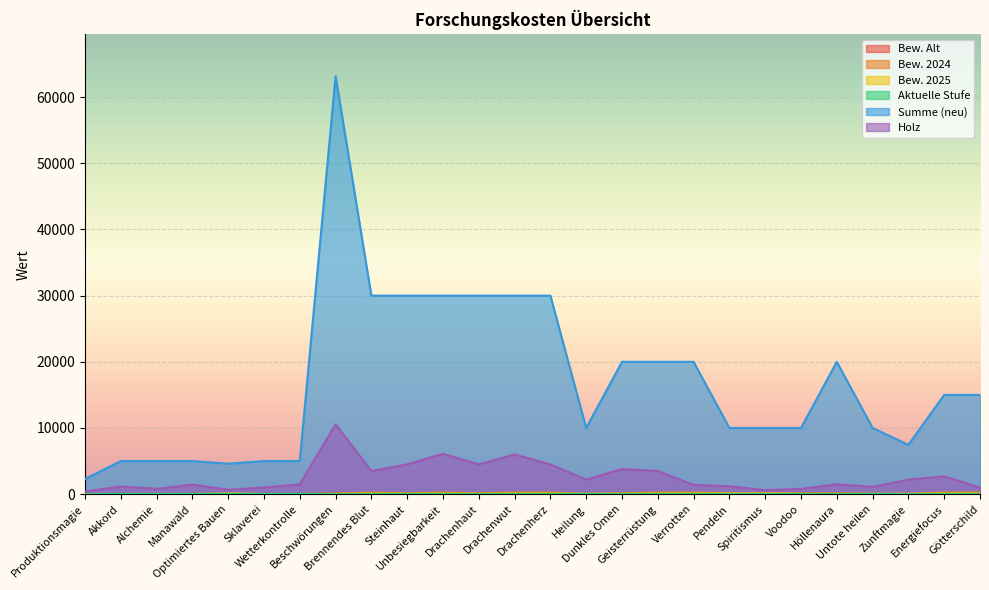

At which label does Bew. 2025 first exceed 50?

Optimiertes Bauen